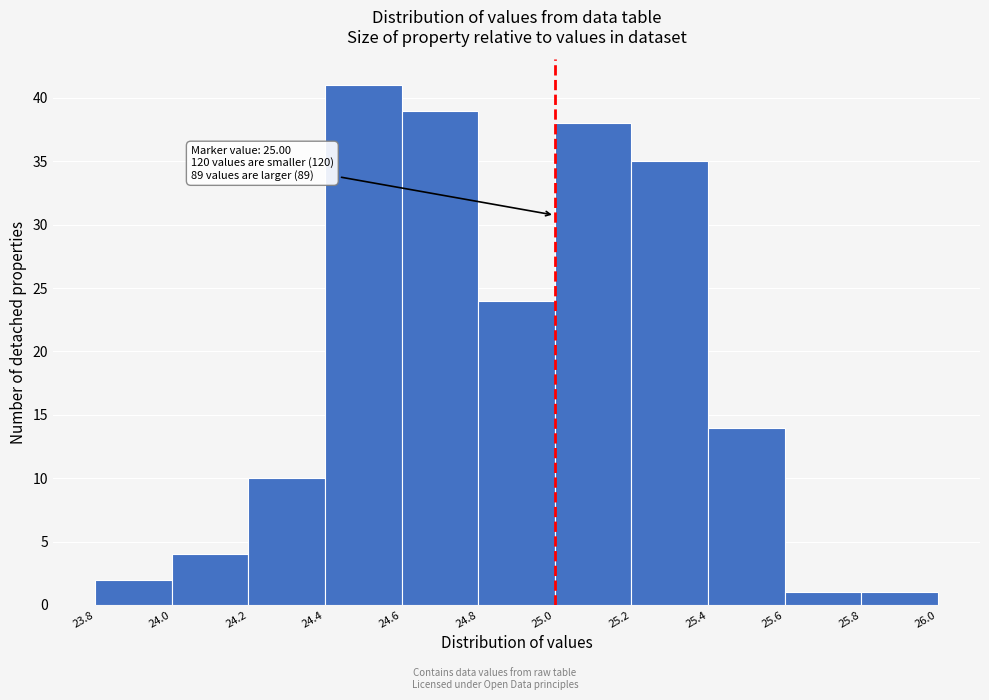

Which range on the x-axis has the tallest bar?

24.4 to 24.6